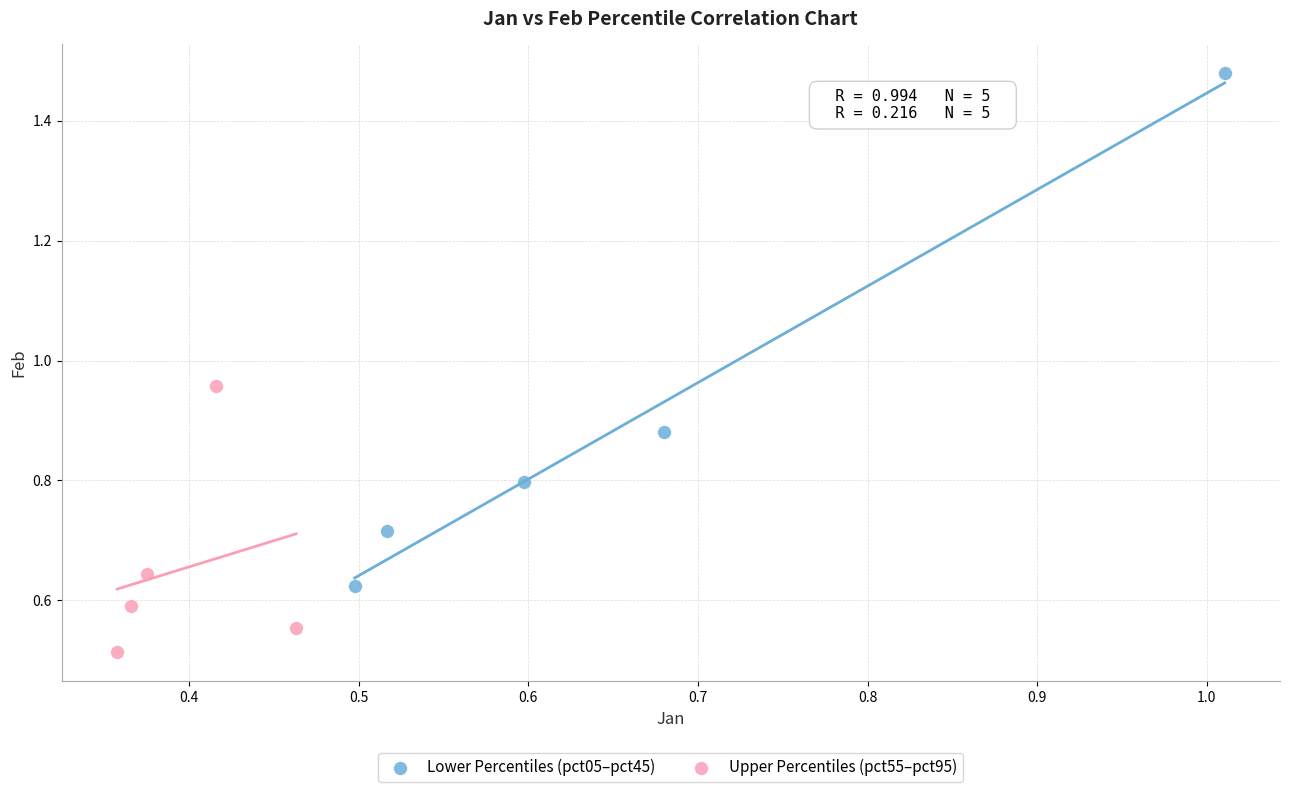

Which series has the widest spread of Y values?

Lower Percentiles (pct05–pct45)